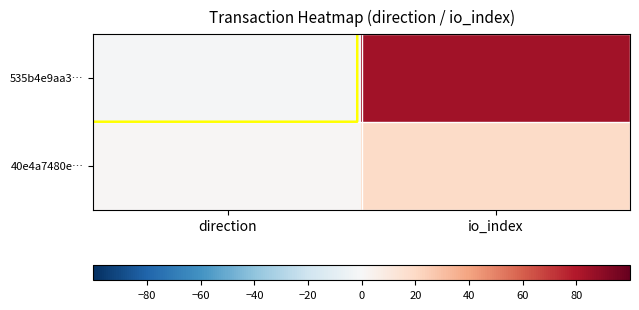

The value of 40e4a7480e… at direction is 1. True or false?

False